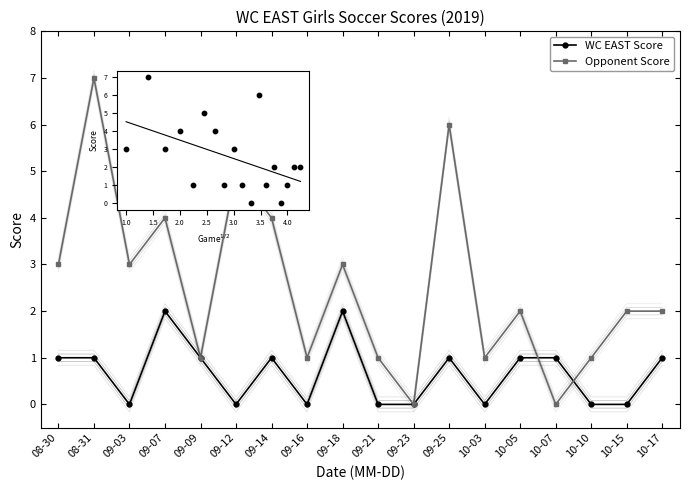

Which series reaches the maximum Y coordinate?

Opponent Score